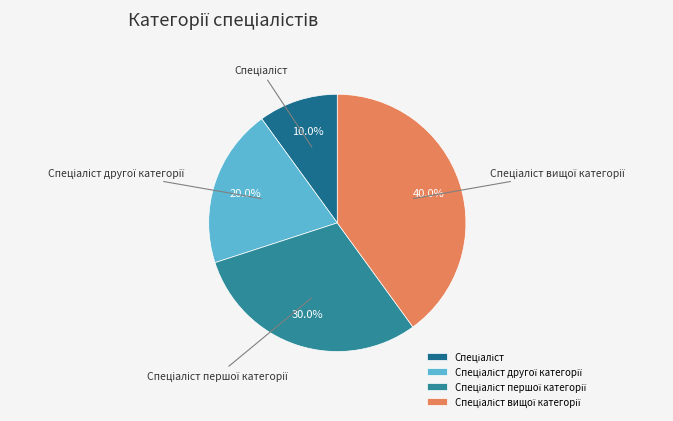

Is there a majority slice in this chart?

No